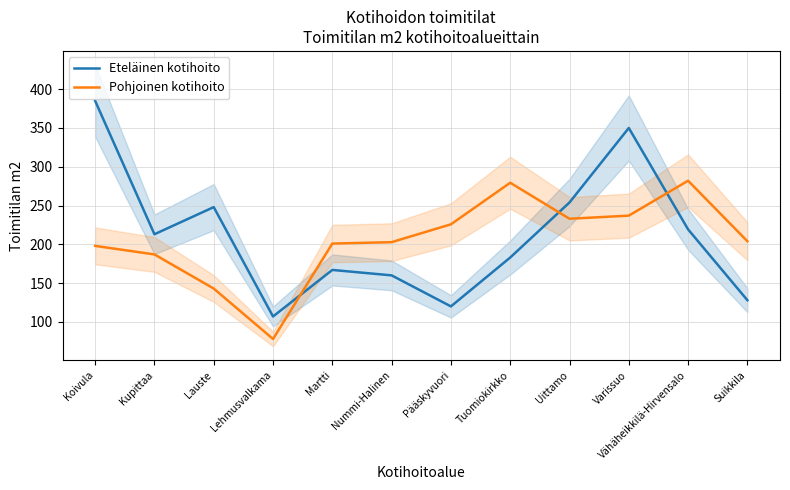

Rank the series by their maximum value, from highest to lowest.

Eteläinen kotihoito, Pohjoinen kotihoito